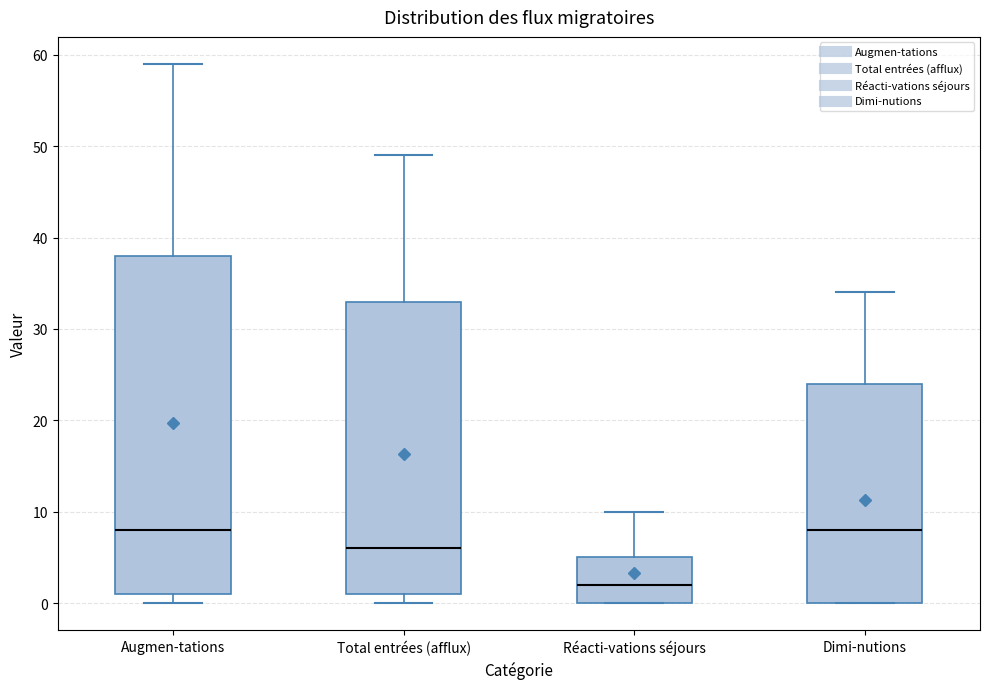

Reading left to right, read every box against the y-axis: the position of its median line, the range the box covers, and the ends of its whiskers. The values are not printed on the chart, so give them approximately, as read against the axis.

Augmen-tations: median 8, box 1 to 38, whiskers 0 to 59
Total entrées (afflux): median 6, box 1 to 33, whiskers 0 to 49
Réacti-vations séjours: median 2, box 0 to 5, whiskers 0 to 10
Dimi-nutions: median 8, box 0 to 24, whiskers 0 to 34